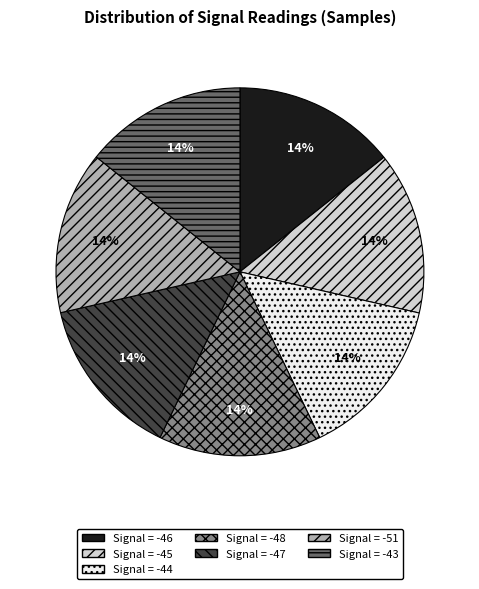

To the nearest percent, what is the average slice percentage?

14%